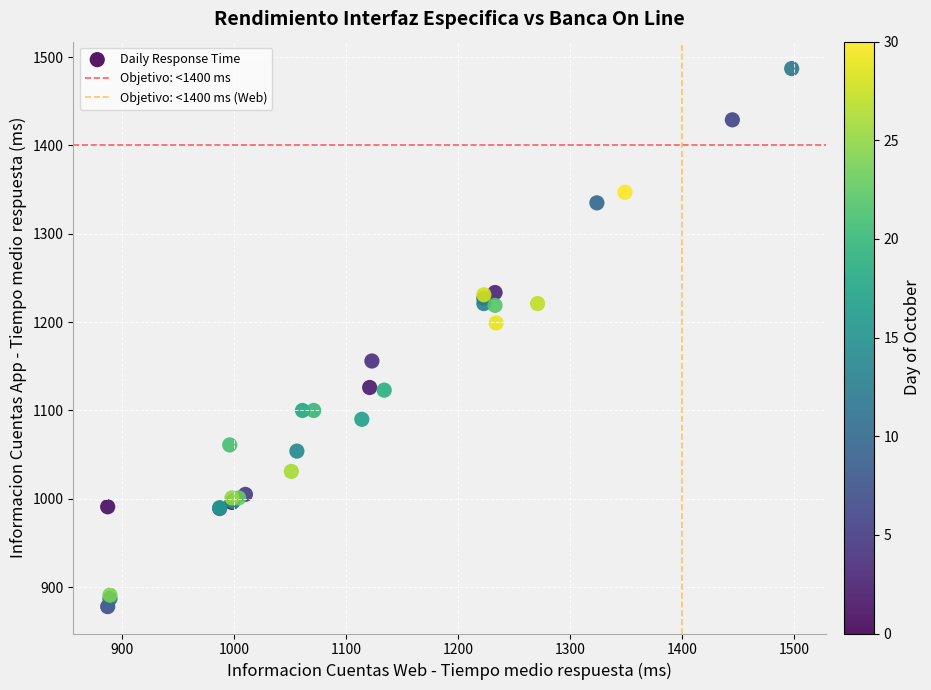

What Y value in the scatter plot is closest to 1182?

1199.0